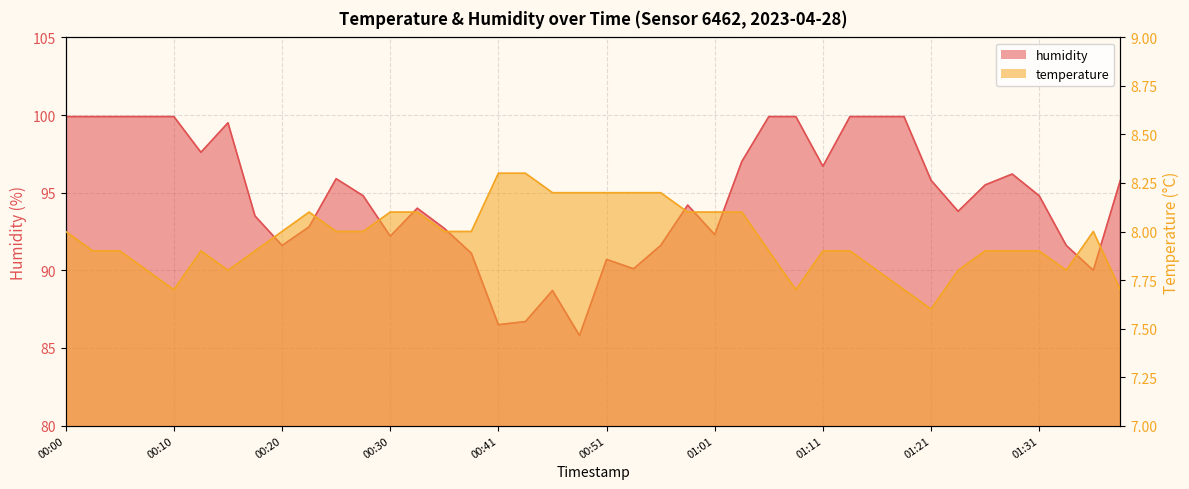

Which series has the largest total across all categories?

humidity